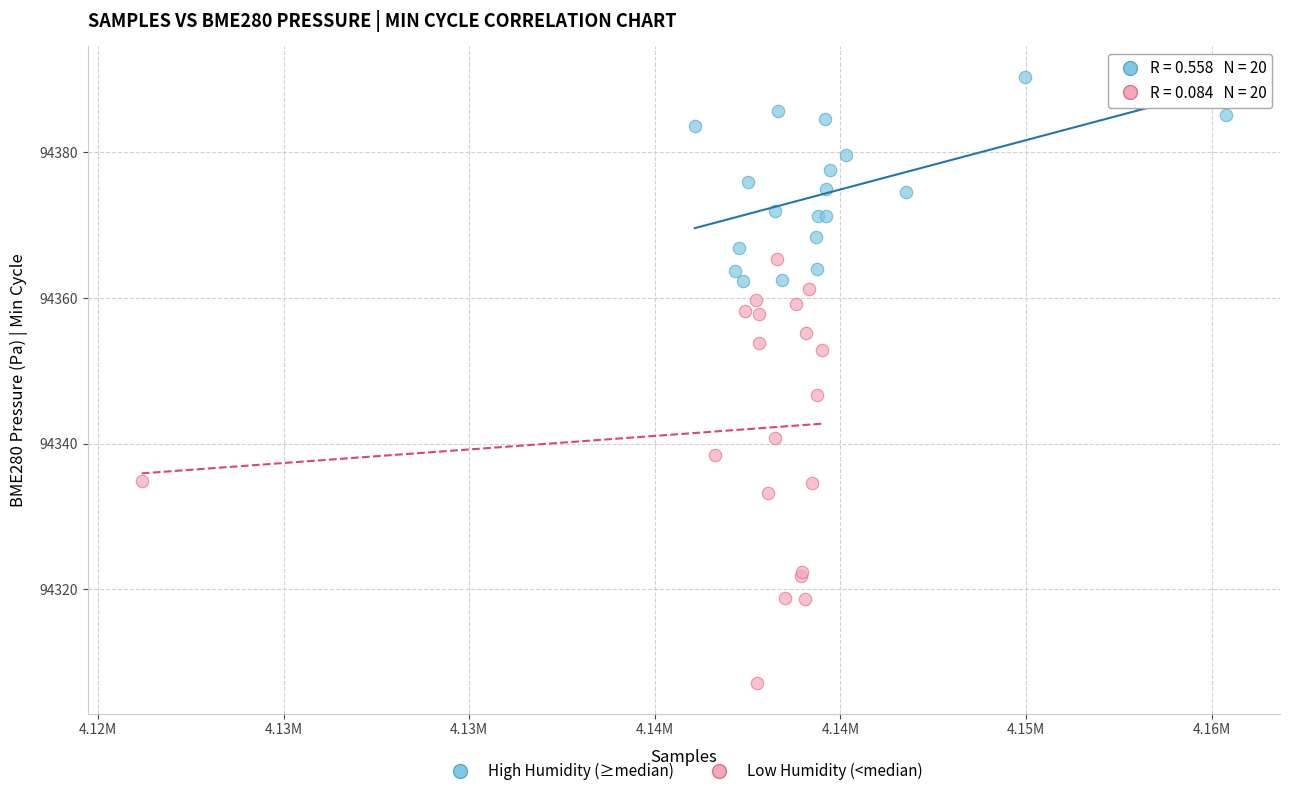

Which series contains the lowest Y value?

Low Humidity (<median)